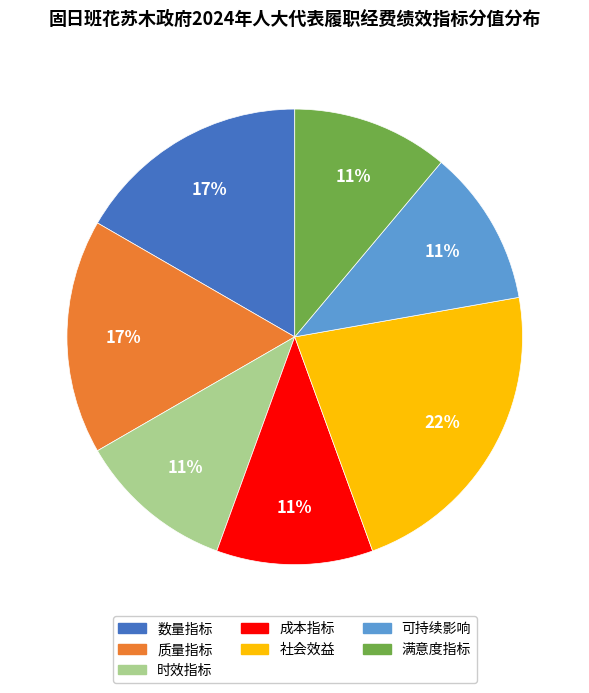

Combined, do 可持续影响 and 满意度指标 account for over 50%?

No